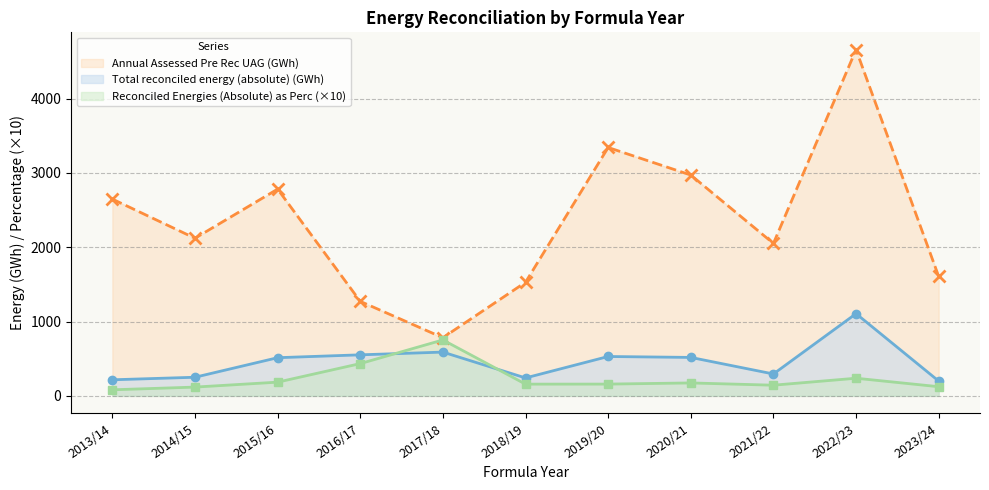

Rank the series at 2022/23 from lowest to highest value.

Reconciled Energies (Absolute) as Perc (×10), Total reconciled energy (absolute) (GWh), Annual Assessed Pre Rec UAG (GWh)